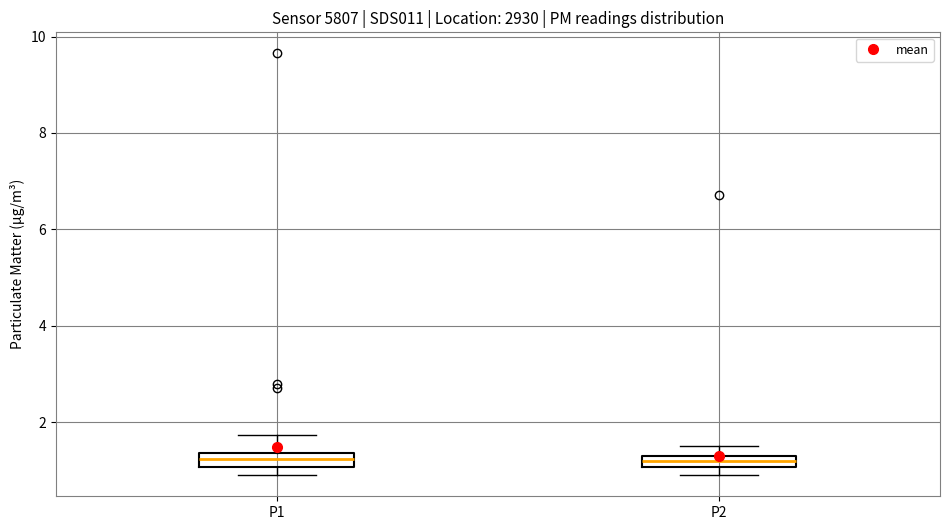

Where is the lower edge of the box for P1 on the y-axis? The values are not printed on the chart, so give them approximately, as read against the axis.

1.0